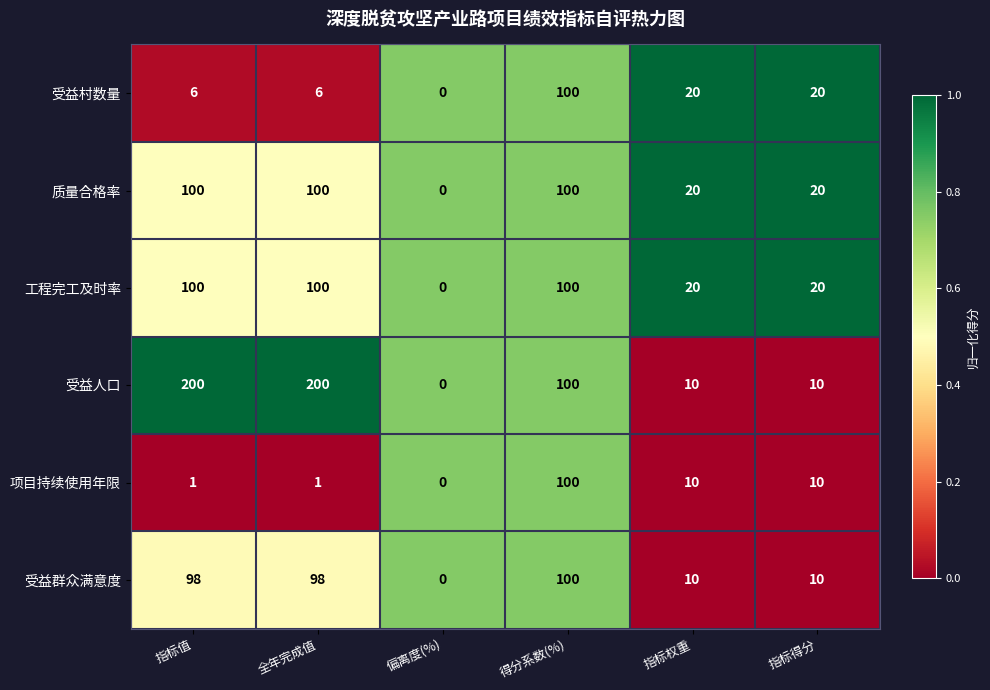

What is the maximum value shown in the chart?

200